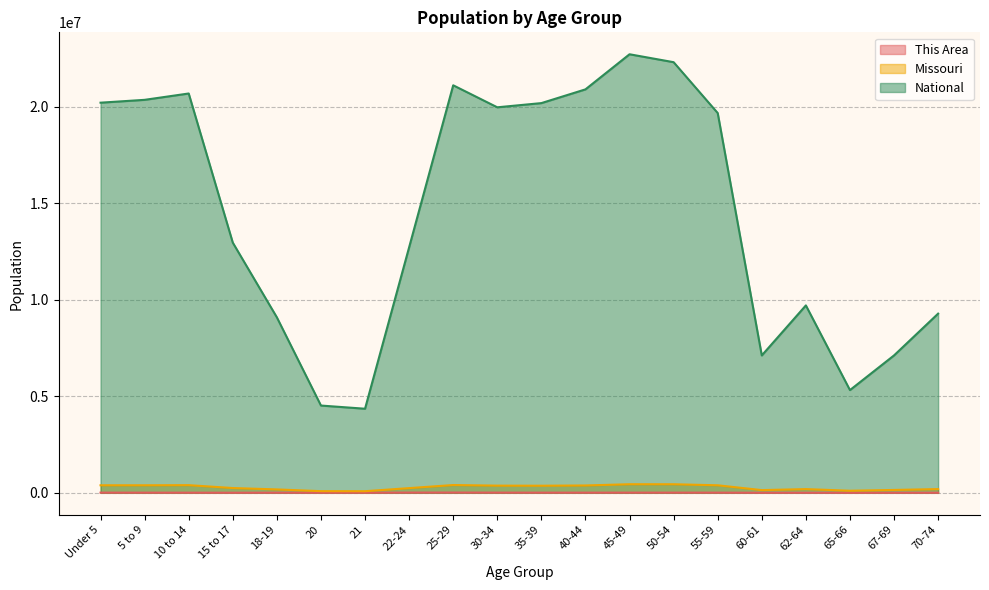

What is the label of the 2nd point from the left?

5 to 9